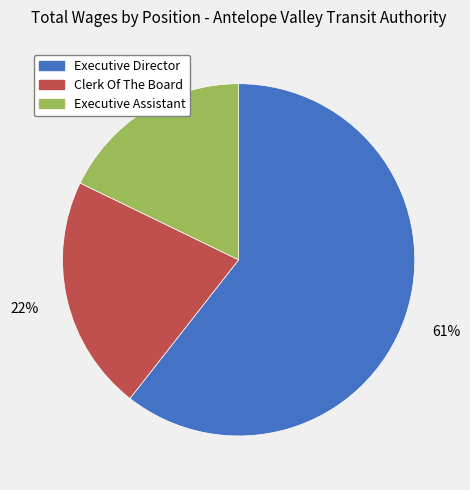

Count the number of slices in the pie.

3